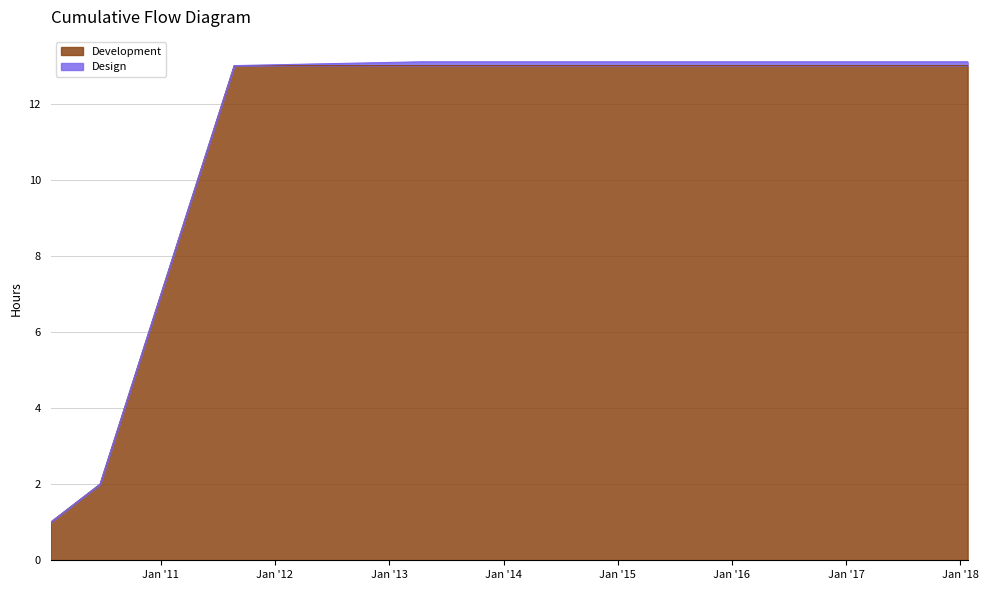

What is the highest value of the Development series?

13.0